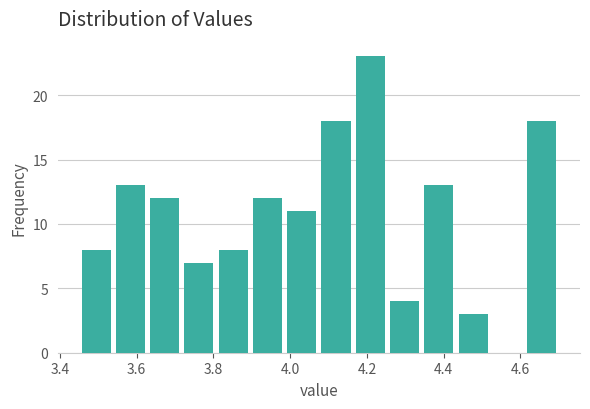

Reading left to right, transcribe this chart: for each bar, give the range it covers on the x-axis and its height. Neither the bar edges nor the heights are printed on the chart, so give them approximately, as read against the axes.

3.46 to 3.54: 8
3.54 to 3.62: 13
3.62 to 3.72: 12
3.72 to 3.80: 7
3.80 to 3.90: 8
3.90 to 3.98: 12
3.98 to 4.08: 11
4.08 to 4.16: 18
4.16 to 4.26: 23
4.26 to 4.34: 4
4.34 to 4.44: 13
4.44 to 4.52: 3
4.52 to 4.62: 0
4.62 to 4.70: 18